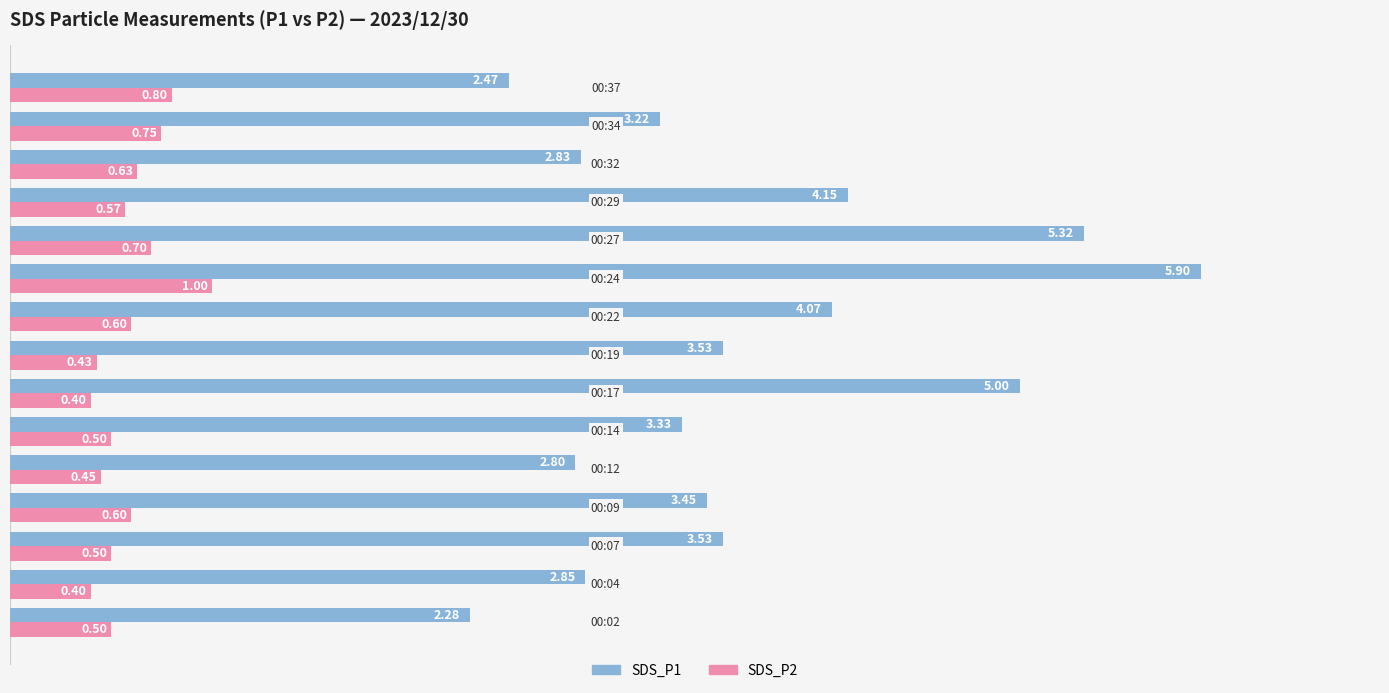

What is the average value of the SDS_P2 series?

0.6